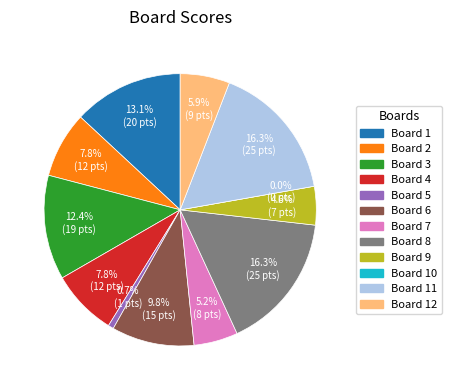

How many slices are in this pie chart?

12